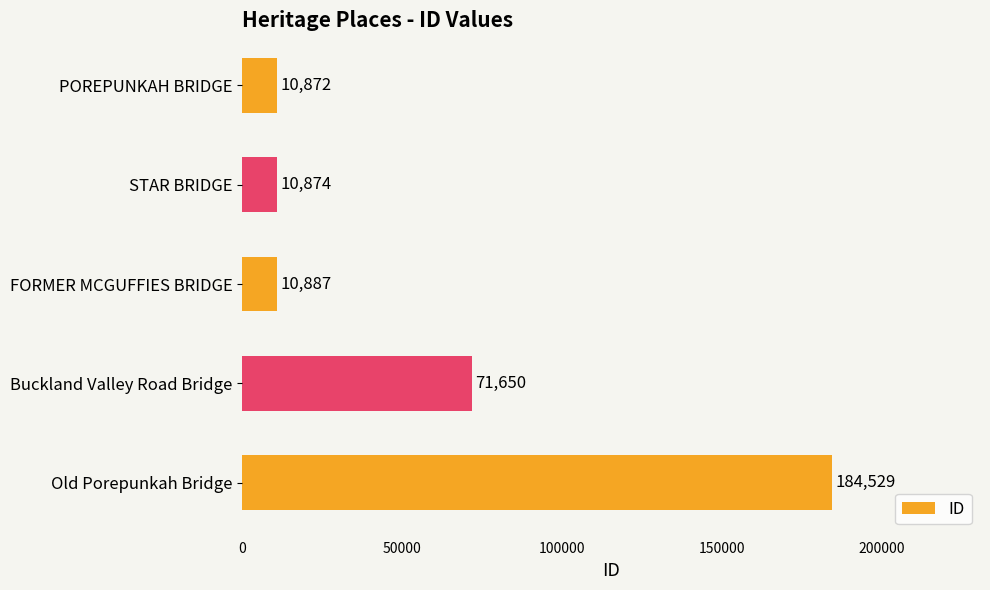

How many bars are there in total?

5